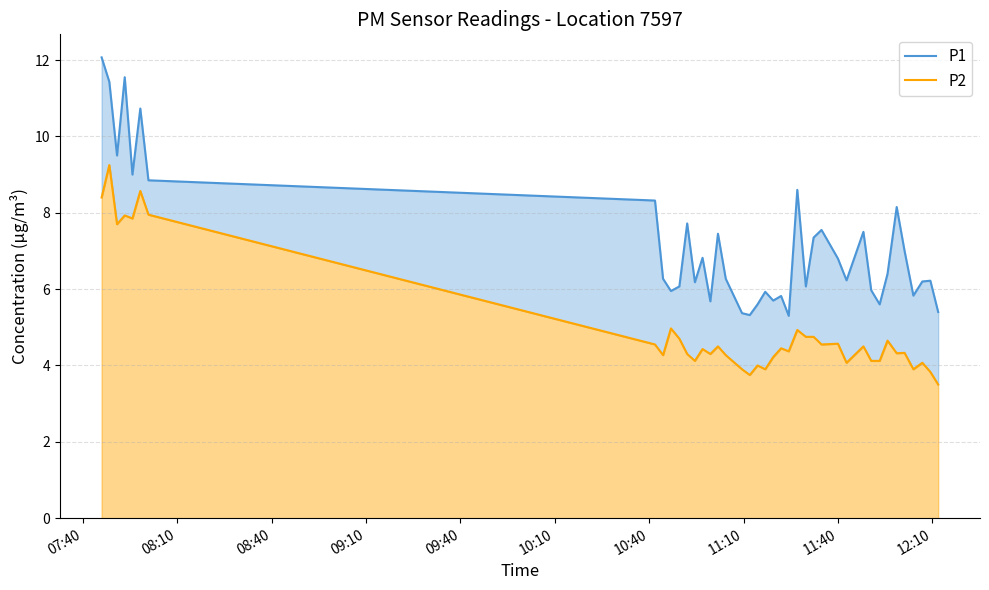

What are all the series names shown in the legend?

P1, P2